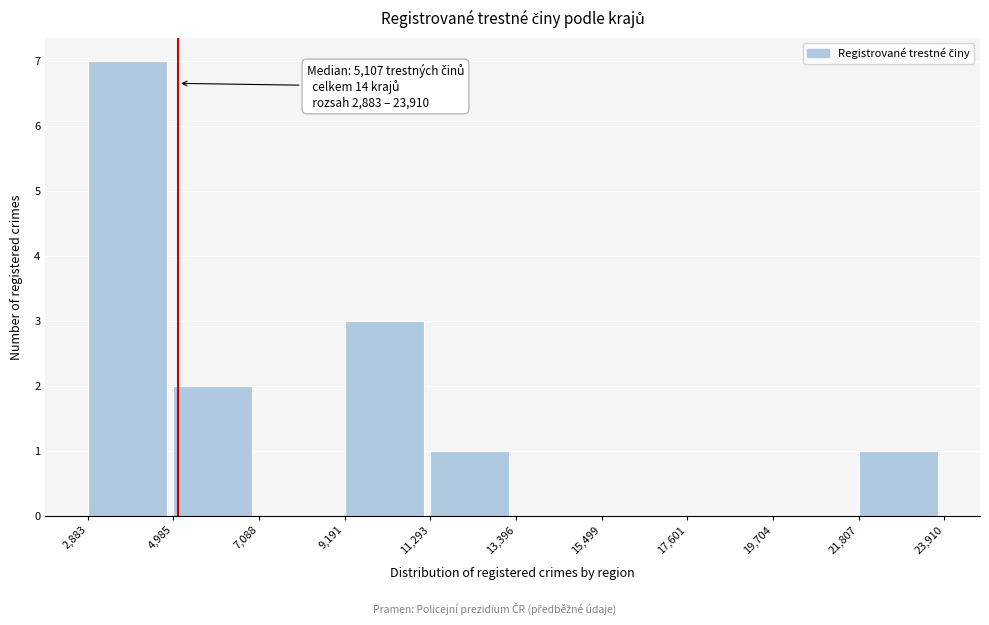

Over which range of the x-axis is the bar tallest?

2,883 to 4,985